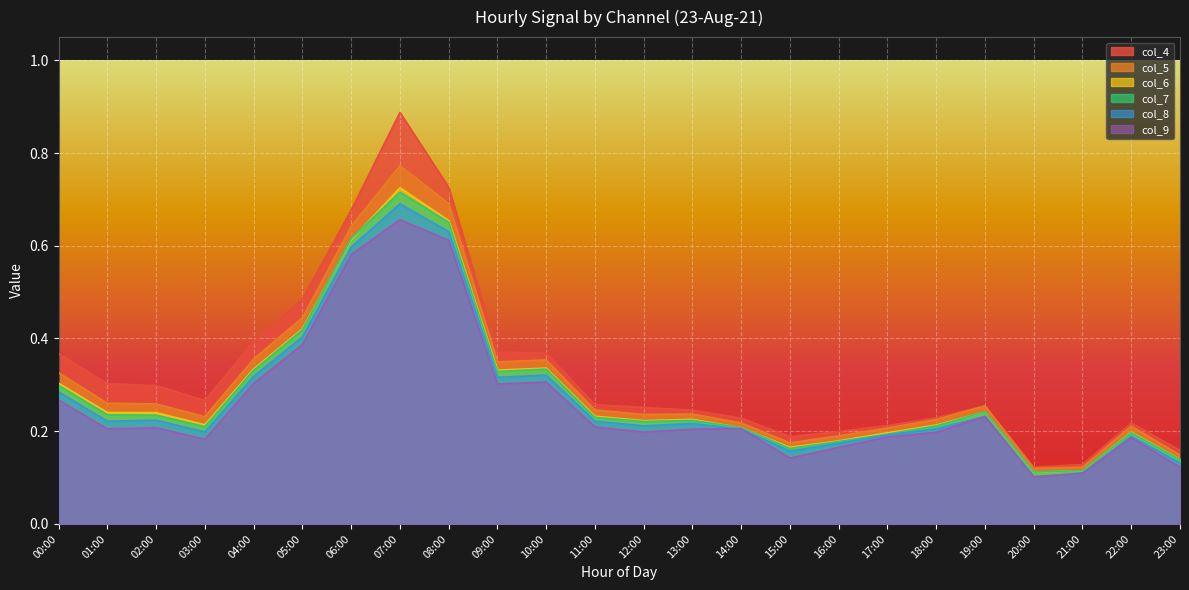

Does the chart display data point markers on the line(s)?

No